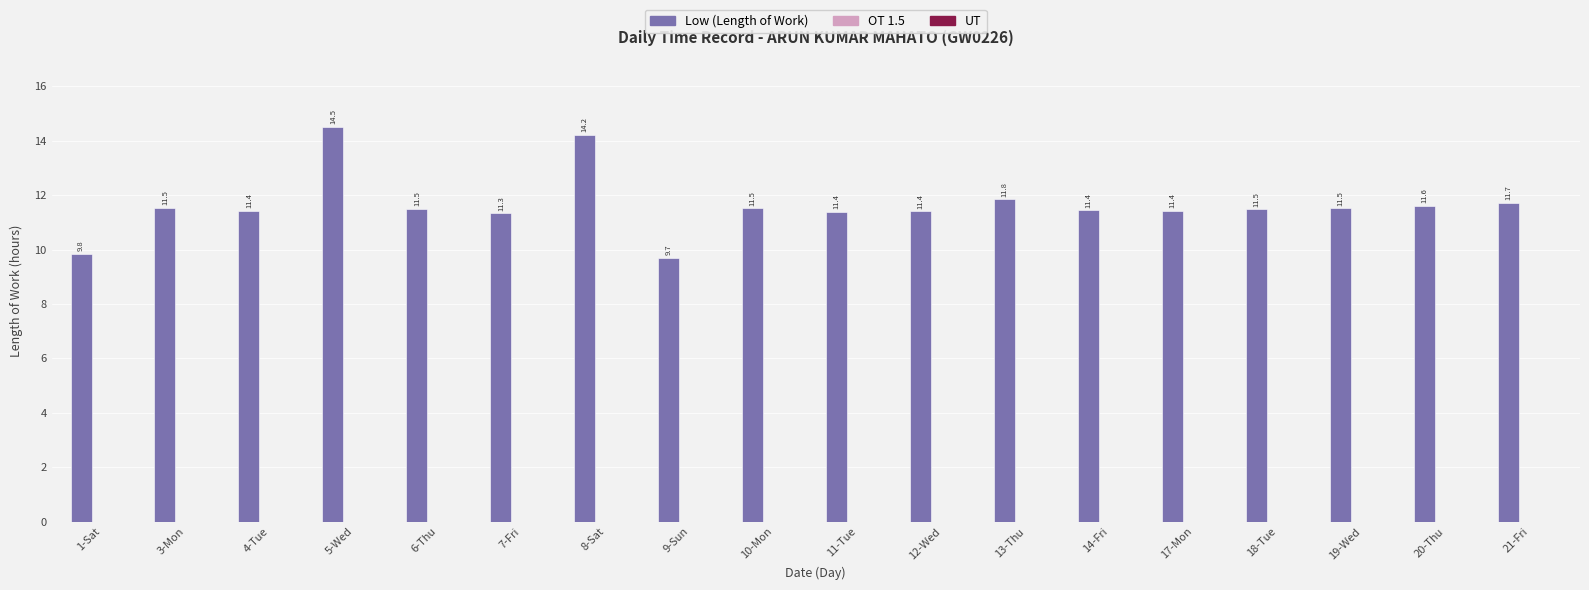

What is the difference between the second highest and second lowest values?

4.4